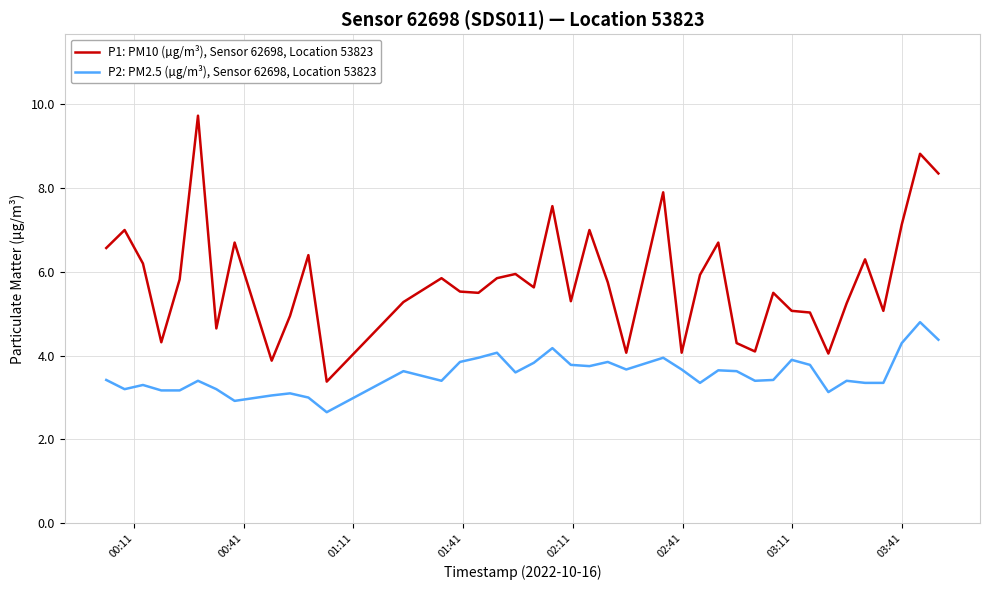

Which series has the largest total across all categories?

P1: PM10 (µg/m³), Sensor 62698, Location 53823